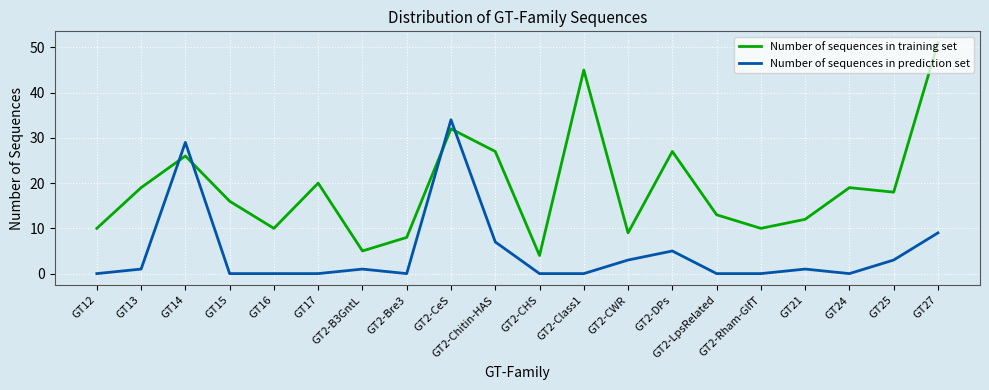

Reading left to right, list all the values displayed in this chart.

Number of sequences in training set: 10	19	26	16	10	20	5	8	32	27	4	45	9	27	13	10	12	19	18	51
Number of sequences in prediction set: 0	1	29	0	0	0	1	0	34	7	0	0	3	5	0	0	1	0	3	9